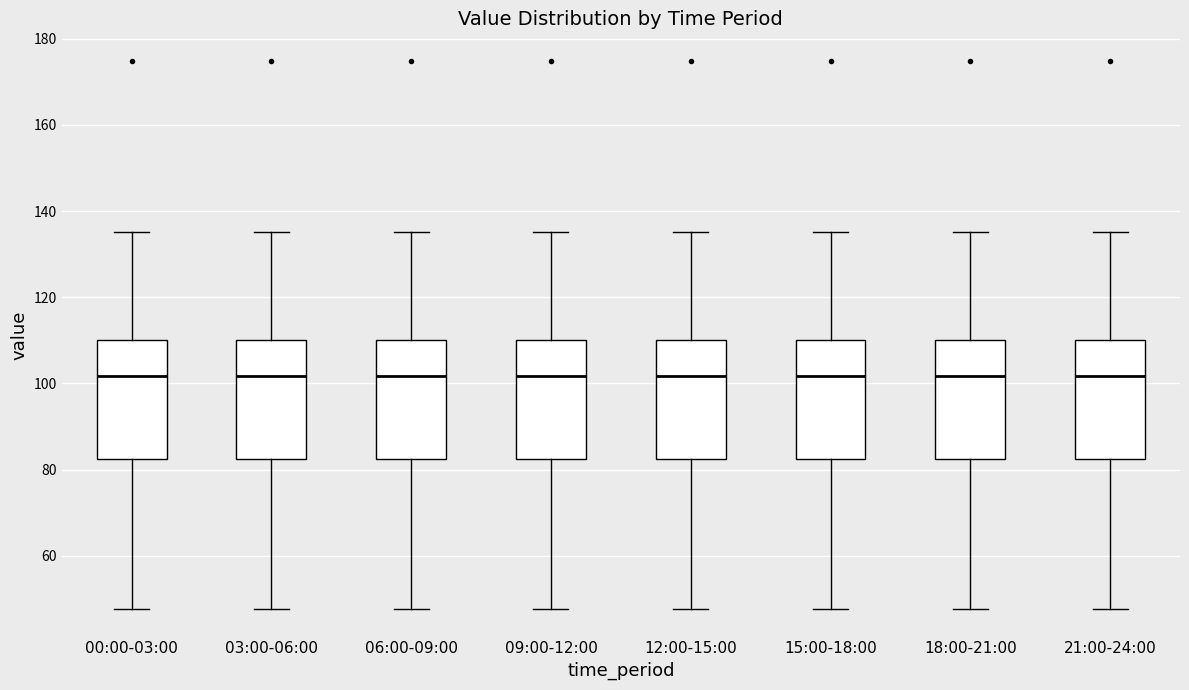

Reading left to right, read every box against the y-axis: the position of its median line, the range the box covers, and the ends of its whiskers. The values are not printed on the chart, so give them approximately, as read against the axis.

00:00-03:00: median 102, box 82 to 110, whiskers 48 to 136
03:00-06:00: median 102, box 82 to 110, whiskers 48 to 136
06:00-09:00: median 102, box 82 to 110, whiskers 48 to 136
09:00-12:00: median 102, box 82 to 110, whiskers 48 to 136
12:00-15:00: median 102, box 82 to 110, whiskers 48 to 136
15:00-18:00: median 102, box 82 to 110, whiskers 48 to 136
18:00-21:00: median 102, box 82 to 110, whiskers 48 to 136
21:00-24:00: median 102, box 82 to 110, whiskers 48 to 136